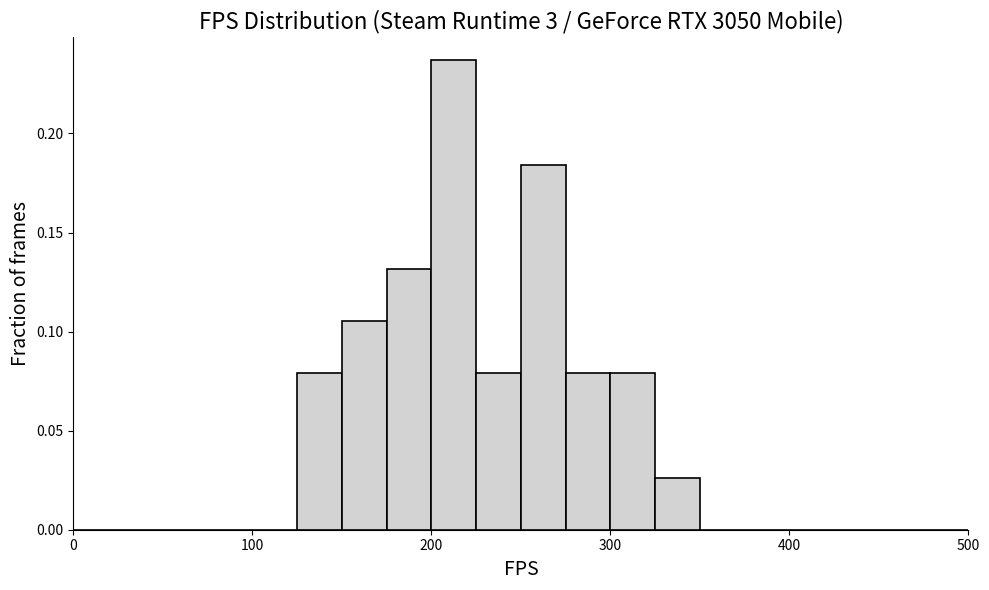

Around what value on the x-axis is the tallest bar? Give the approximate position of its centre, as read against the axis.

210